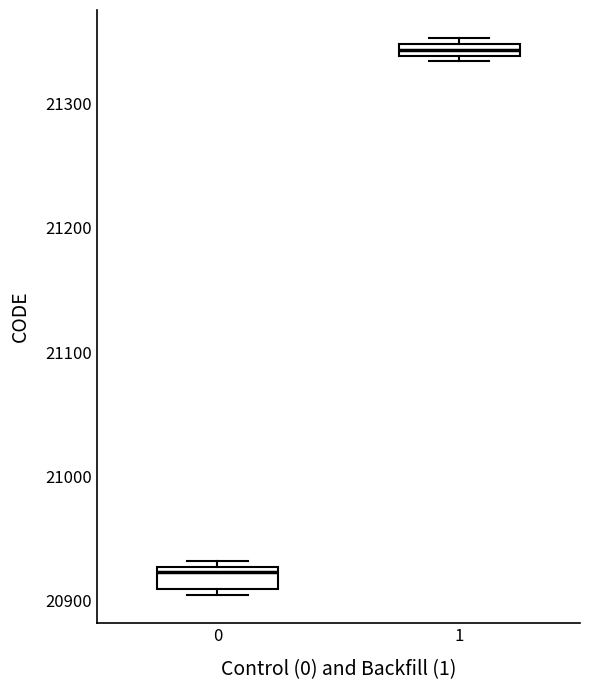

Which box's median line is the highest?

1